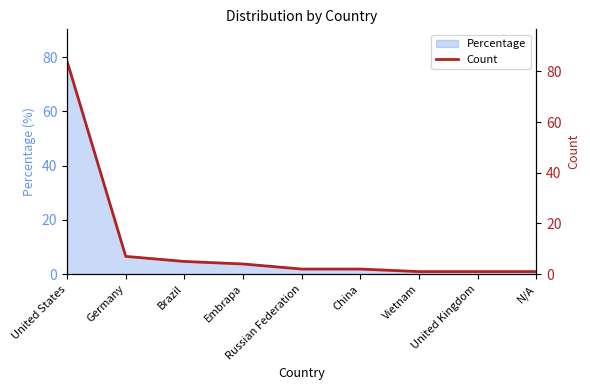

What is the smallest value displayed?

1